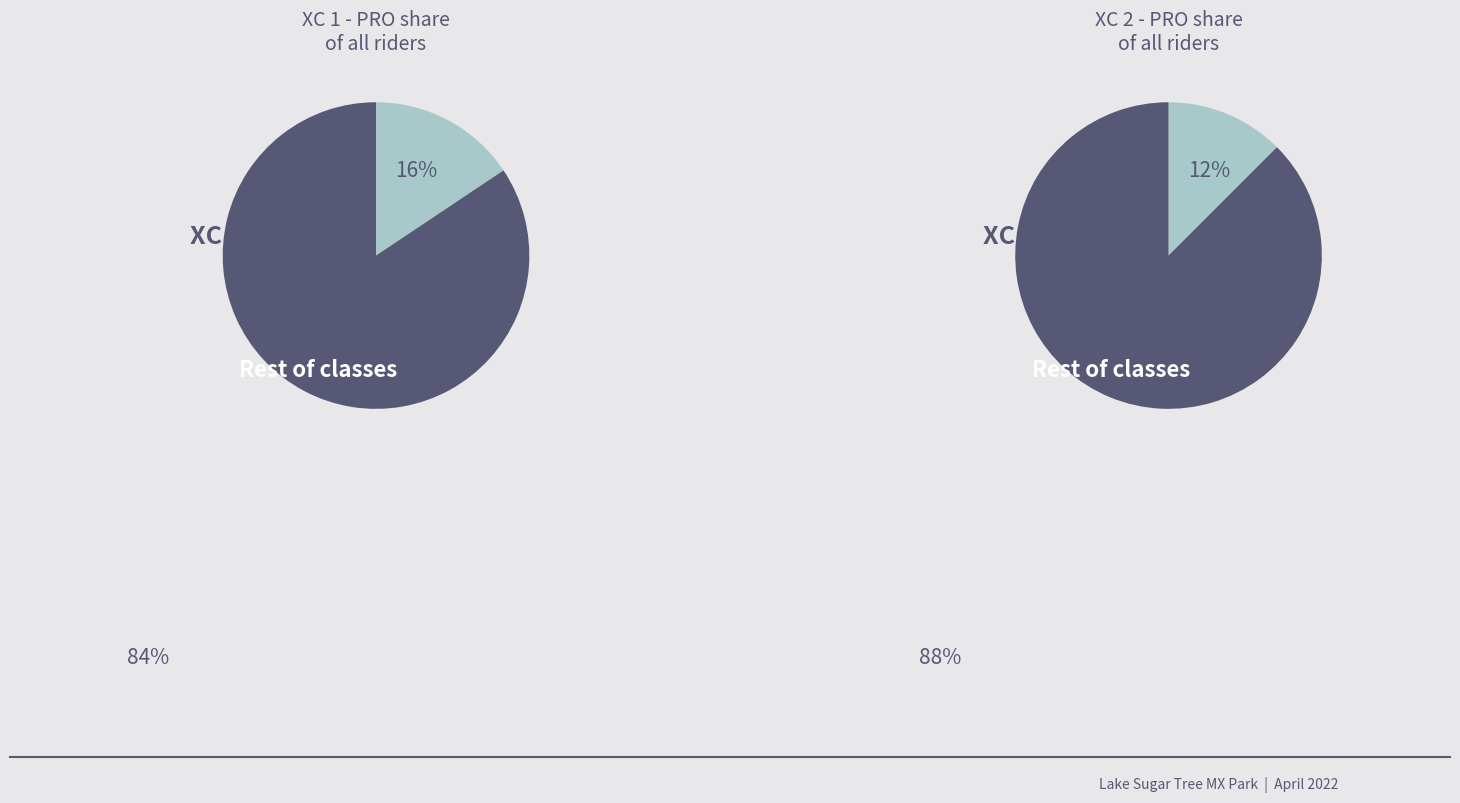

To the nearest percent, what is the combined percentage of 0 and 1?

100%